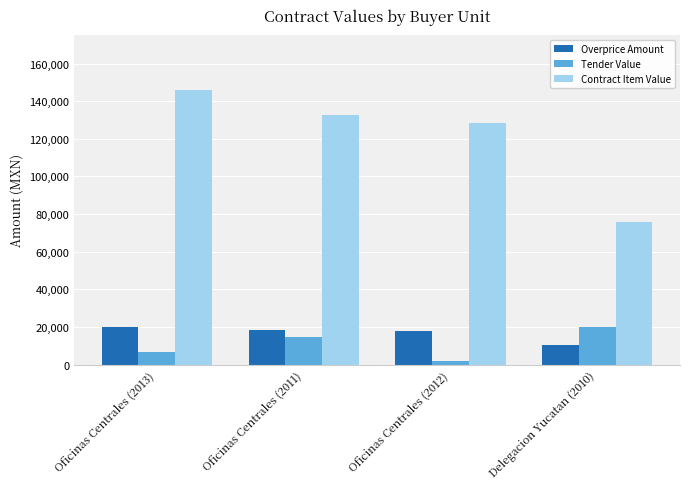

What is the spread (max minus min) of values at Oficinas Centrales (2011)?

117711.0